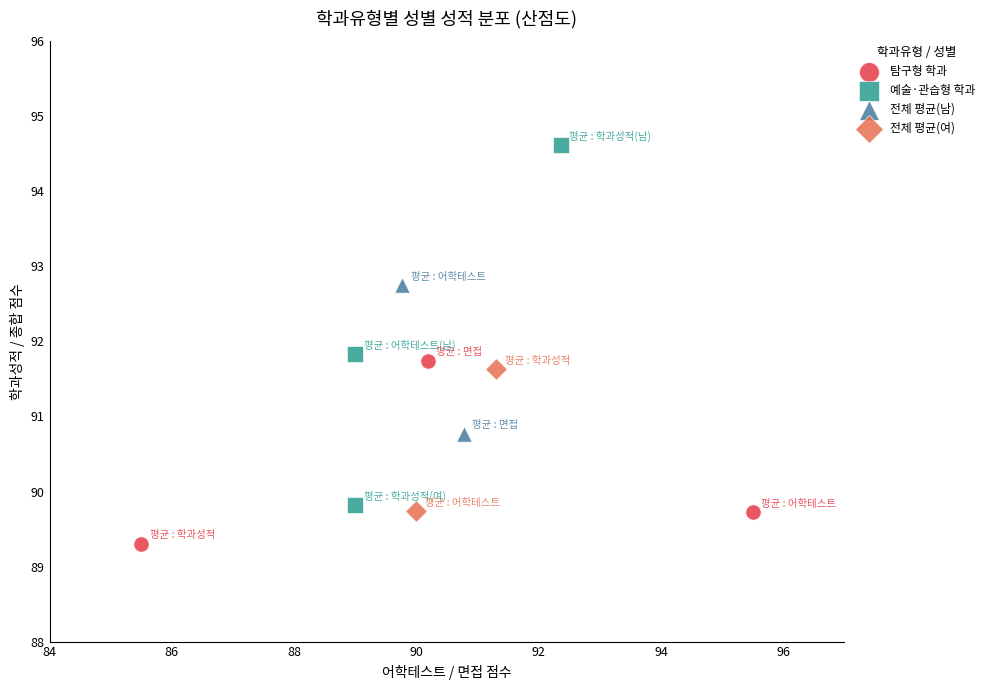

What are all the series names shown in the legend?

탐구형 학과, 예술·관습형 학과, 전체 평균(남), 전체 평균(여)